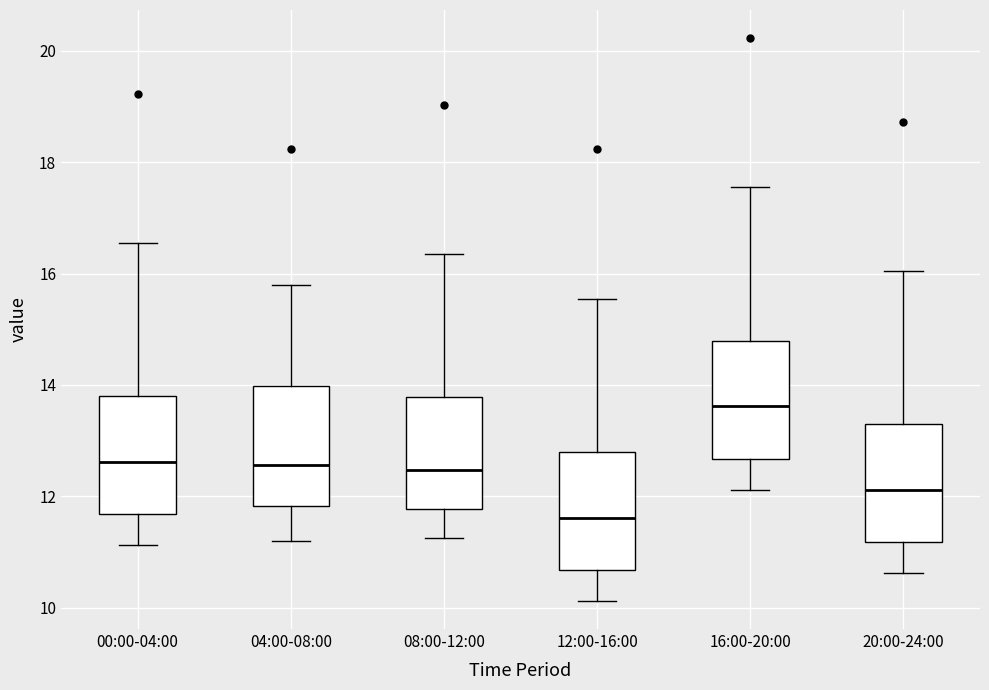

Which box has the lowest median line?

12:00-16:00